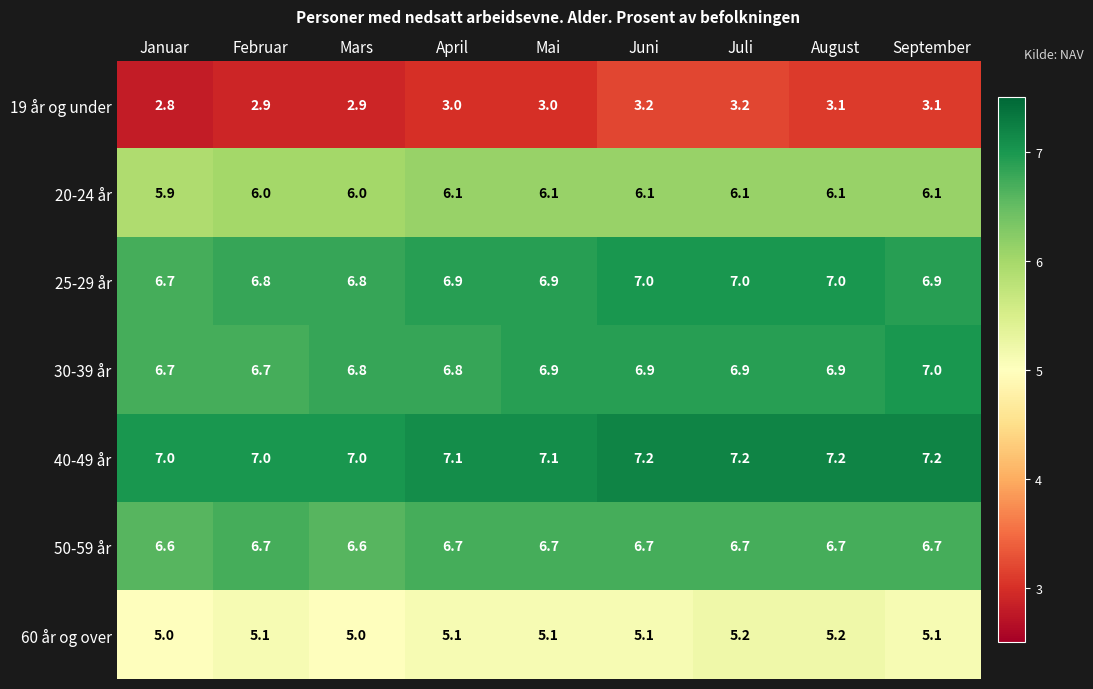

Which series has the largest range (max minus min)?

19 år og under